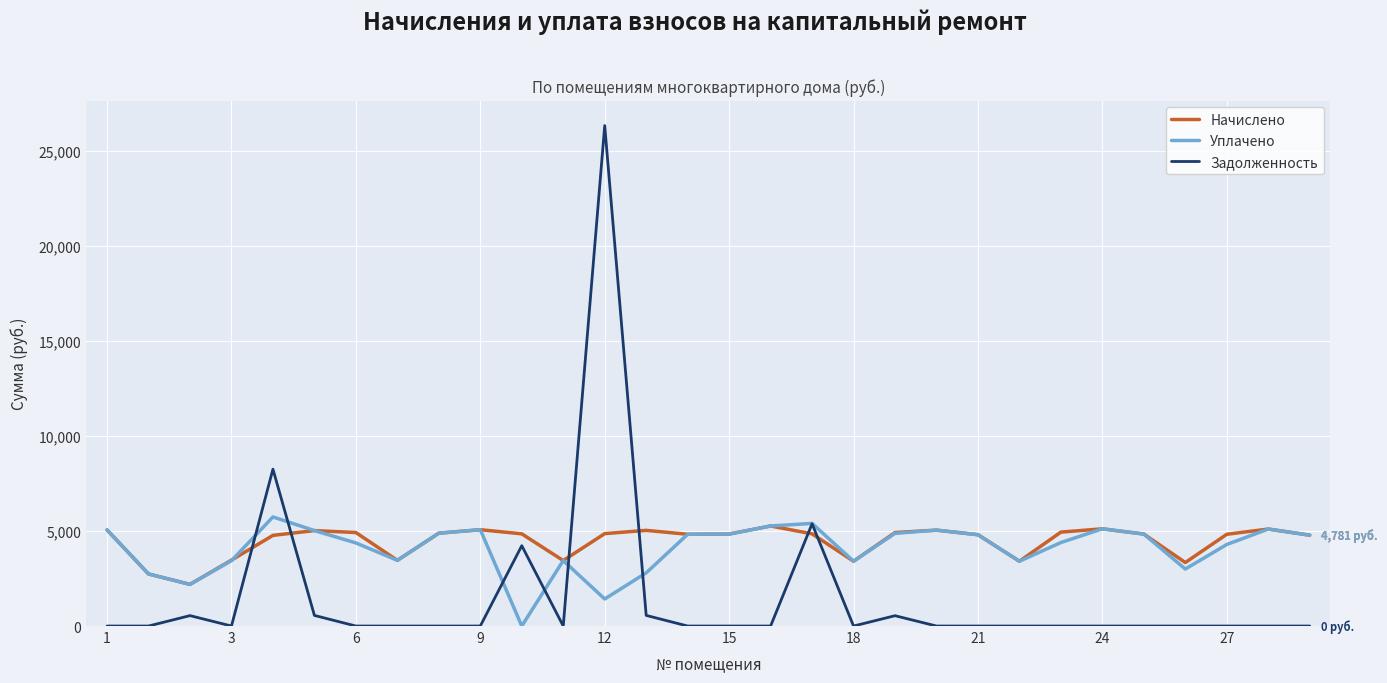

What is the maximum value shown in the chart?

26332.3